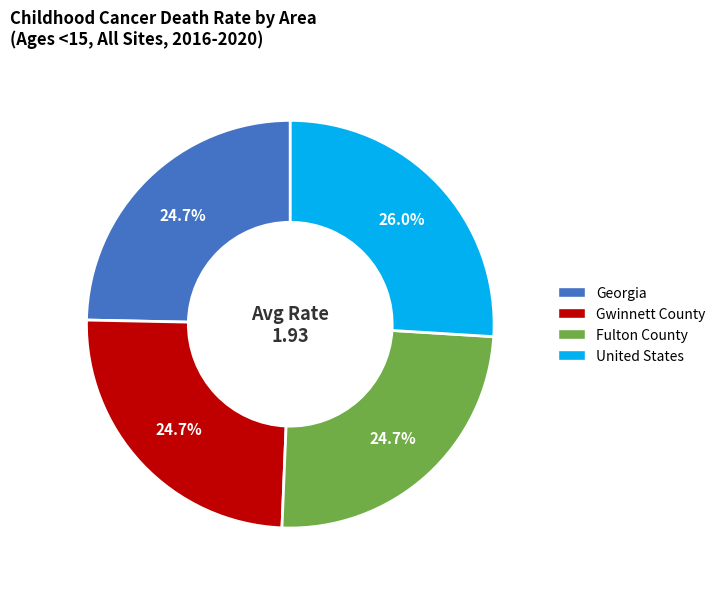

Does United States account for over 50% of the chart?

No